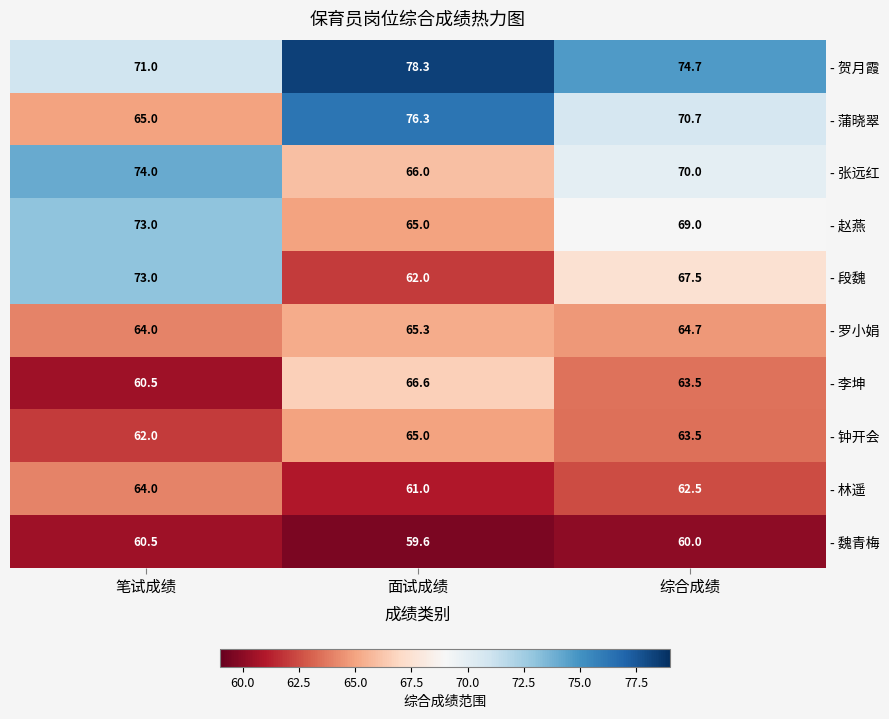

Reading right to left, what are all the values shown in this chart?

- 贺月霞: 综合成绩=74.7	面试成绩=78.3	笔试成绩=71.0
- 蒲晓翠: 综合成绩=70.7	面试成绩=76.3	笔试成绩=65.0
- 张远红: 综合成绩=70.0	面试成绩=66.0	笔试成绩=74.0
- 赵燕: 综合成绩=69.0	面试成绩=65.0	笔试成绩=73.0
- 段魏: 综合成绩=67.5	面试成绩=62.0	笔试成绩=73.0
- 罗小娟: 综合成绩=64.7	面试成绩=65.3	笔试成绩=64.0
- 李坤: 综合成绩=63.5	面试成绩=66.6	笔试成绩=60.5
- 钟开会: 综合成绩=63.5	面试成绩=65.0	笔试成绩=62.0
- 林遥: 综合成绩=62.5	面试成绩=61.0	笔试成绩=64.0
- 魏青梅: 综合成绩=60.0	面试成绩=59.6	笔试成绩=60.5